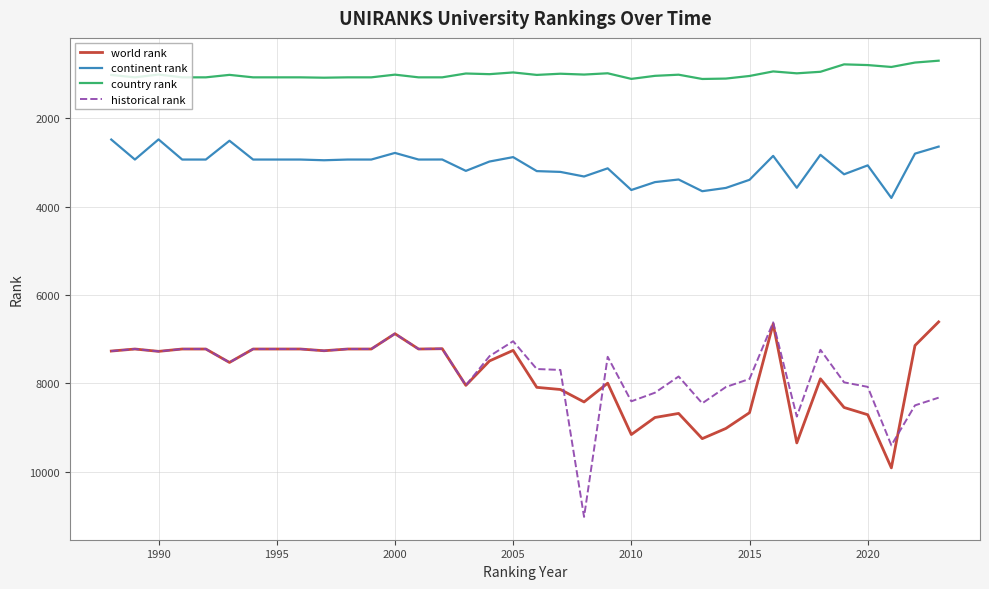

Which series has the widest spread of values?

historical rank